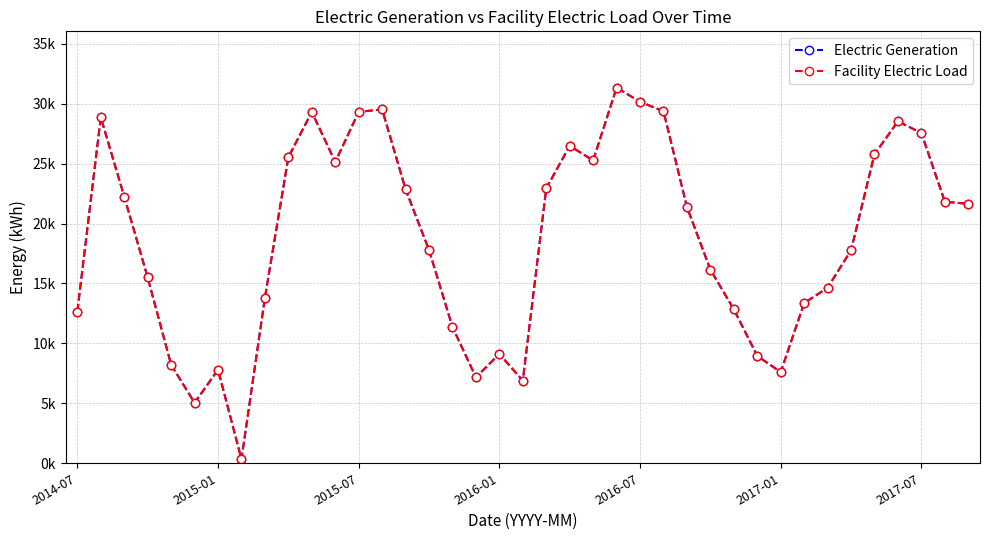

Is this an area chart (filled region under the line)?

No